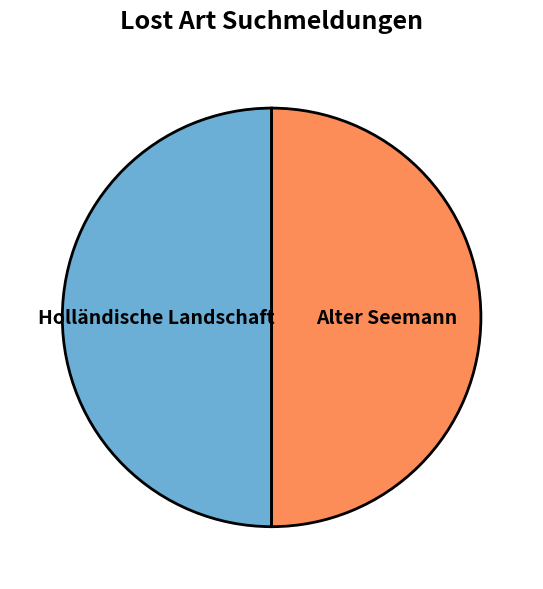

Approximately how many times larger is the value at Holländische Landschaft compared to Alter Seemann?

1.0